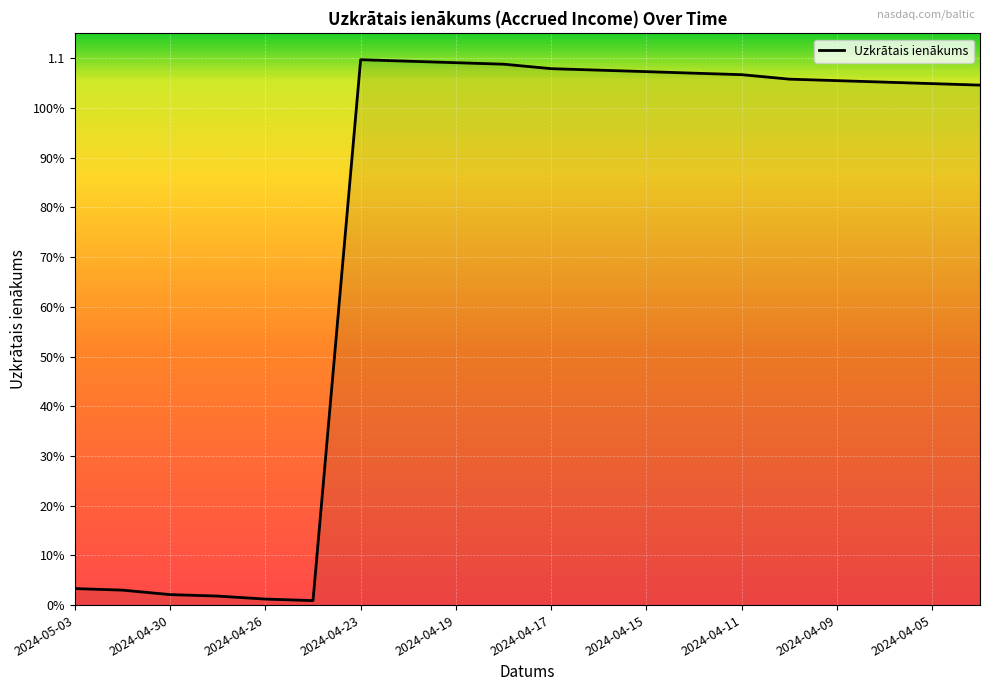

Does the chart have visible grid lines?

Yes